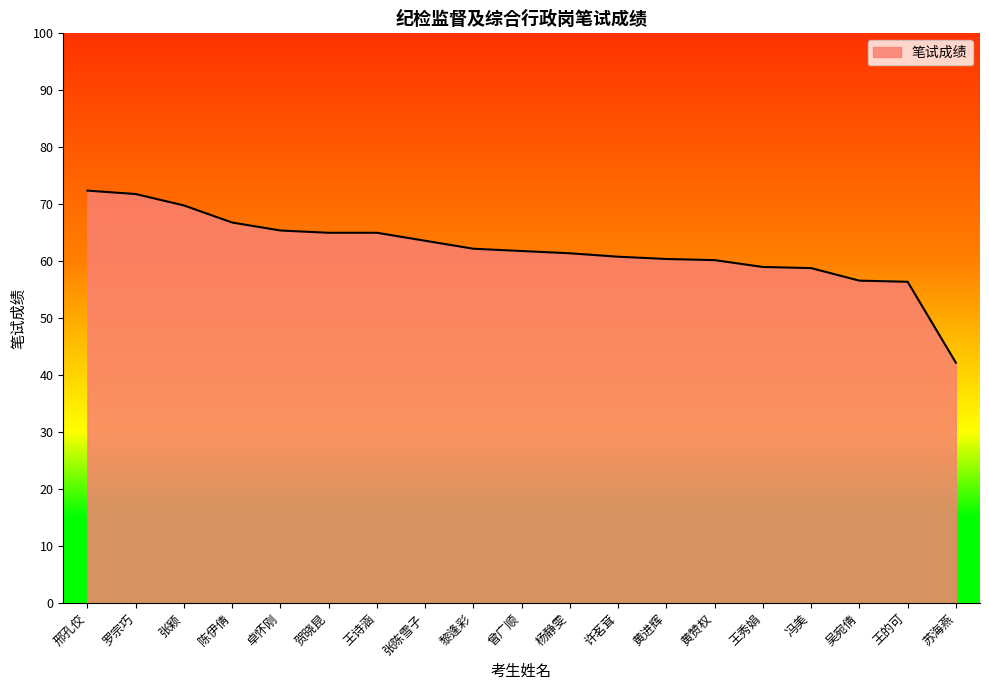

What value does the data have at 王秀娟?

59.0